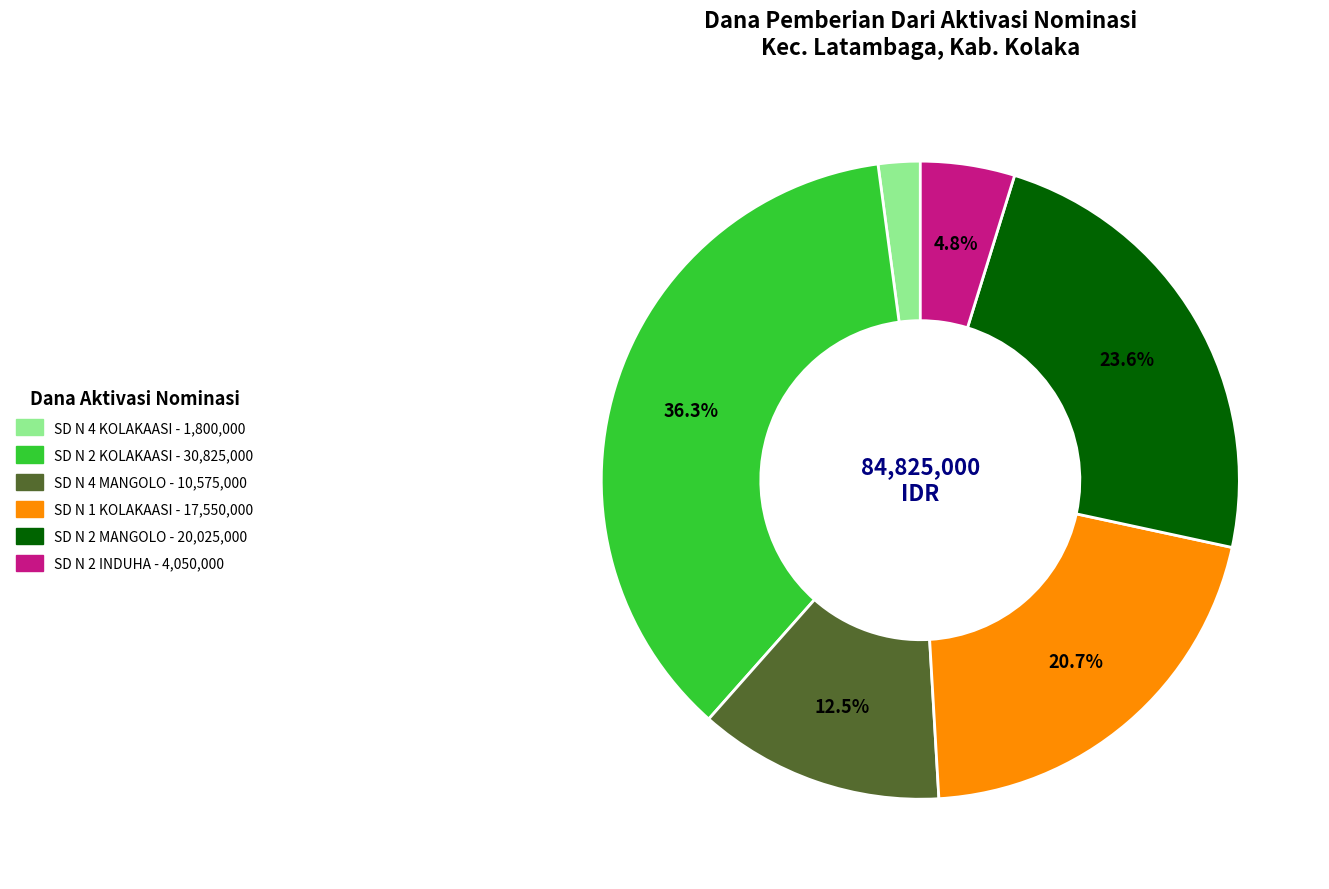

Is there a majority slice in this chart?

No